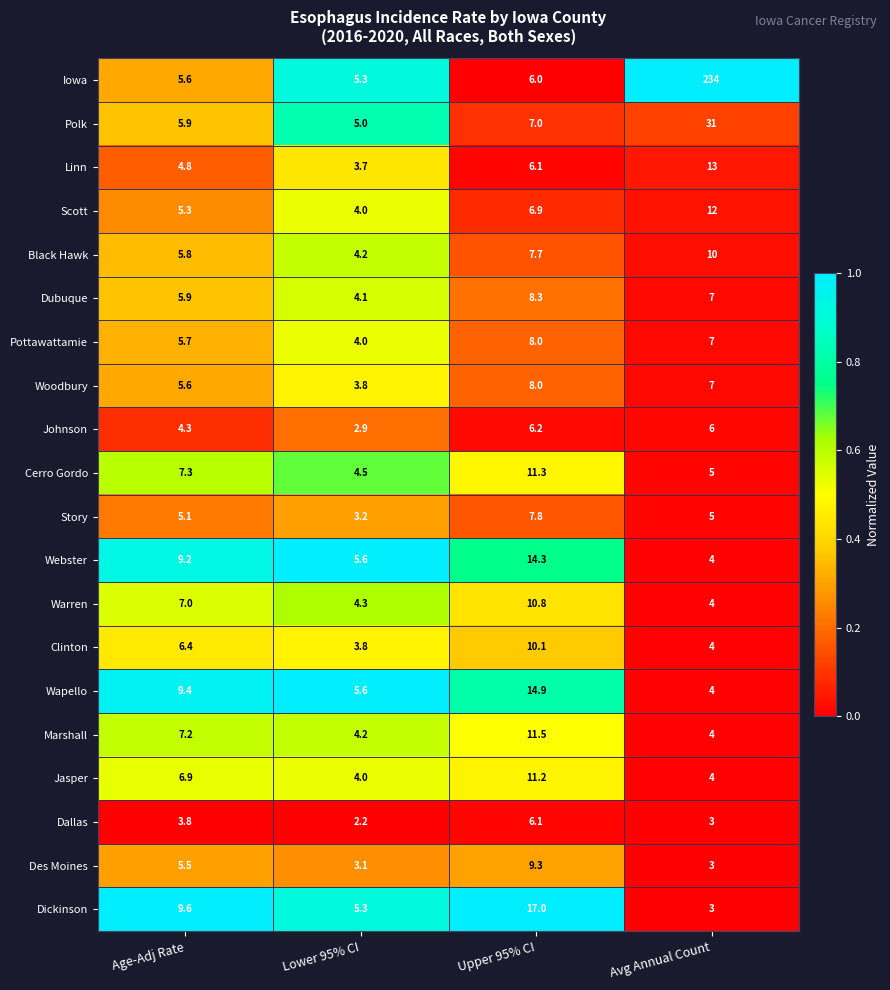

What is the maximum value for Wapello?

14.9